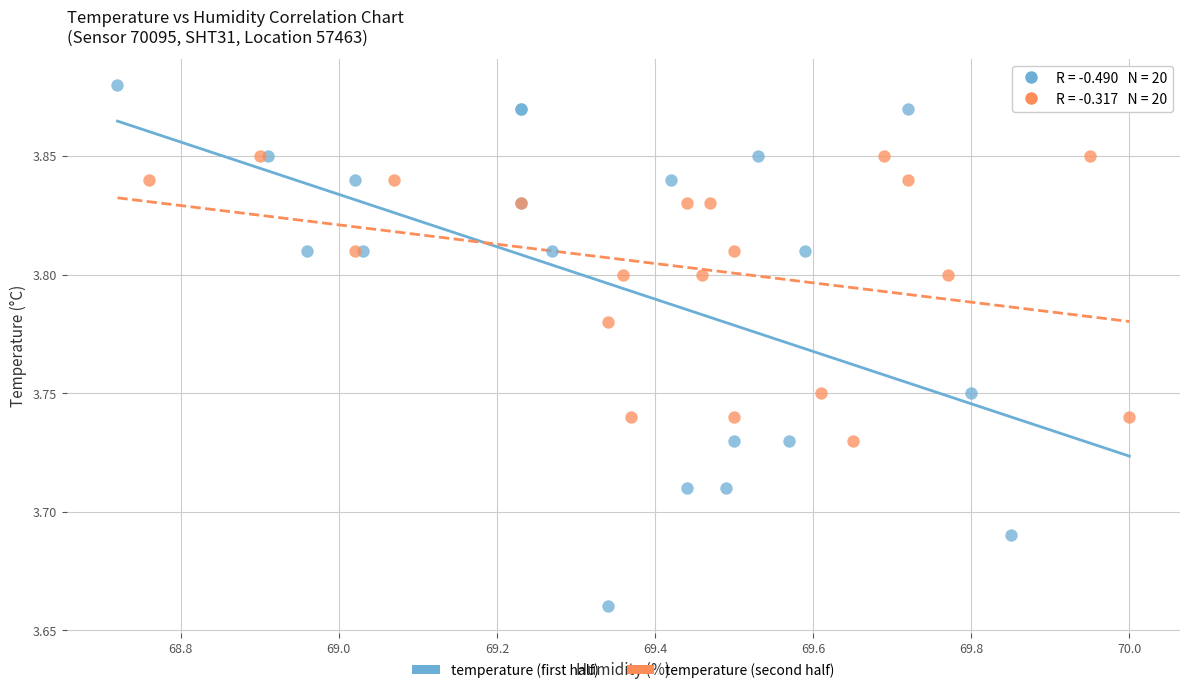

Which series contains the highest Y value?

temperature (first half)